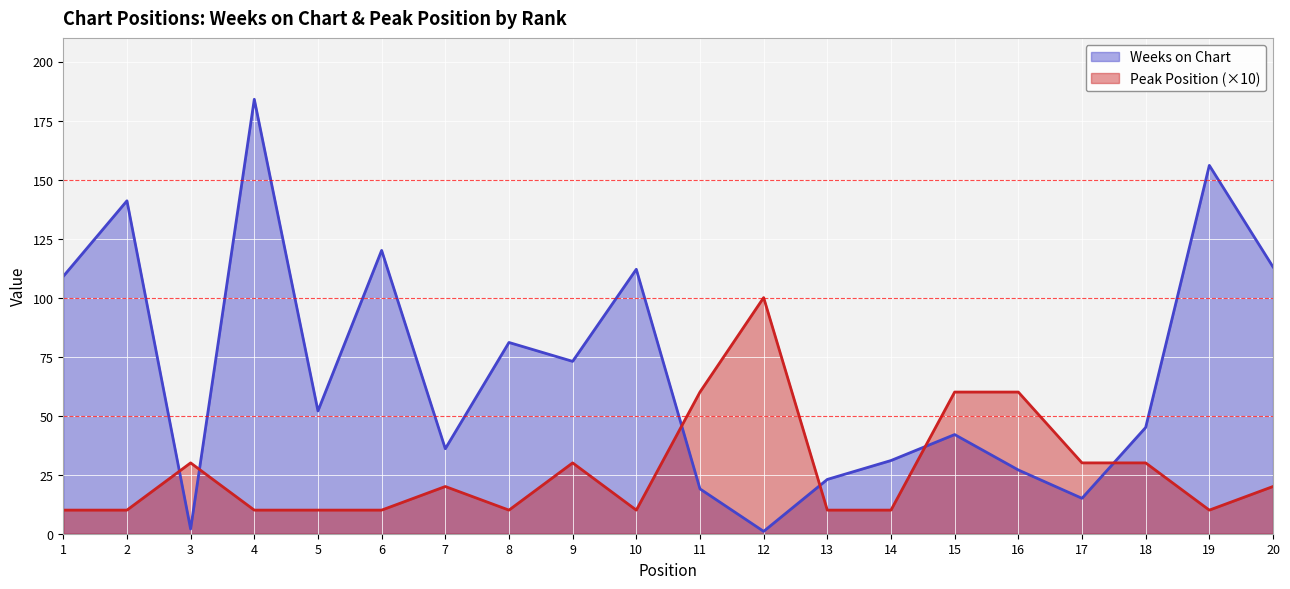

Reading right to left, extract all data points from this chart.

Weeks on Chart: 20=113	19=156	18=45	17=15	16=27	15=42	14=31	13=23	12=1	11=19	10=112	9=73	8=81	7=36	6=120	5=52	4=184	3=2	2=141	1=109
Peak Position: 20=20	19=10	18=30	17=30	16=60	15=60	14=10	13=10	12=100	11=60	10=10	9=30	8=10	7=20	6=10	5=10	4=10	3=30	2=10	1=10